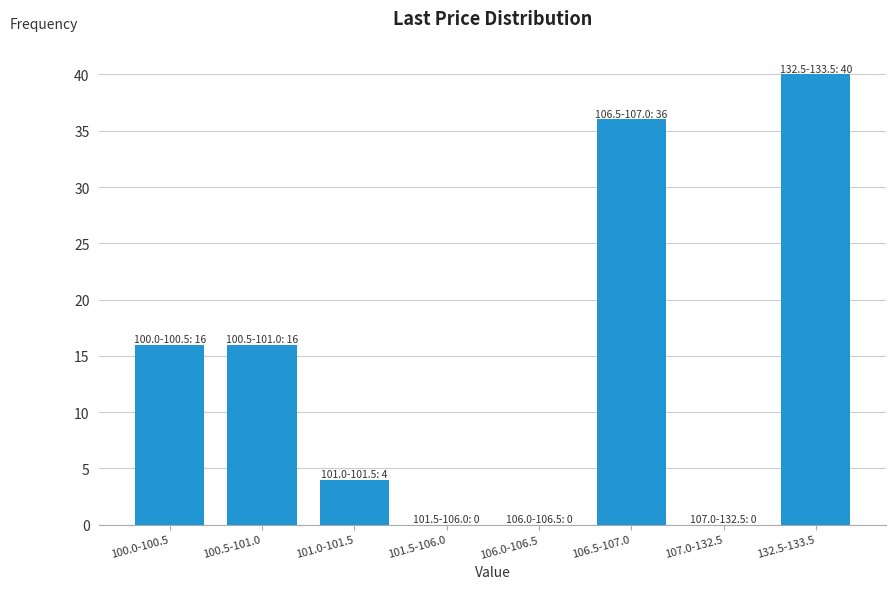

Reading right to left, extract all data points from this chart.

132.5-133.5=40	107.0-132.5=0	106.5-107.0=36	106.0-106.5=0	101.5-106.0=0	101.0-101.5=4	100.5-101.0=16	100.0-100.5=16